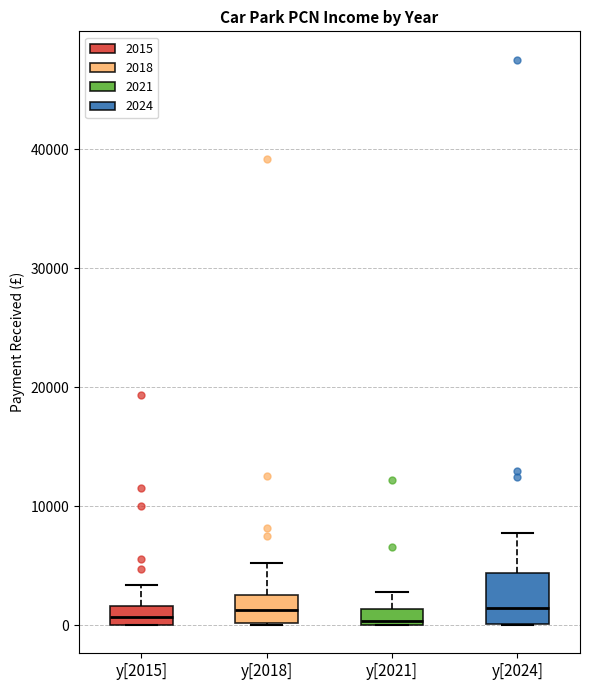

Where does the upper whisker of the box for y[2021] end on the y-axis? The values are not printed on the chart, so give them approximately, as read against the axis.

3000